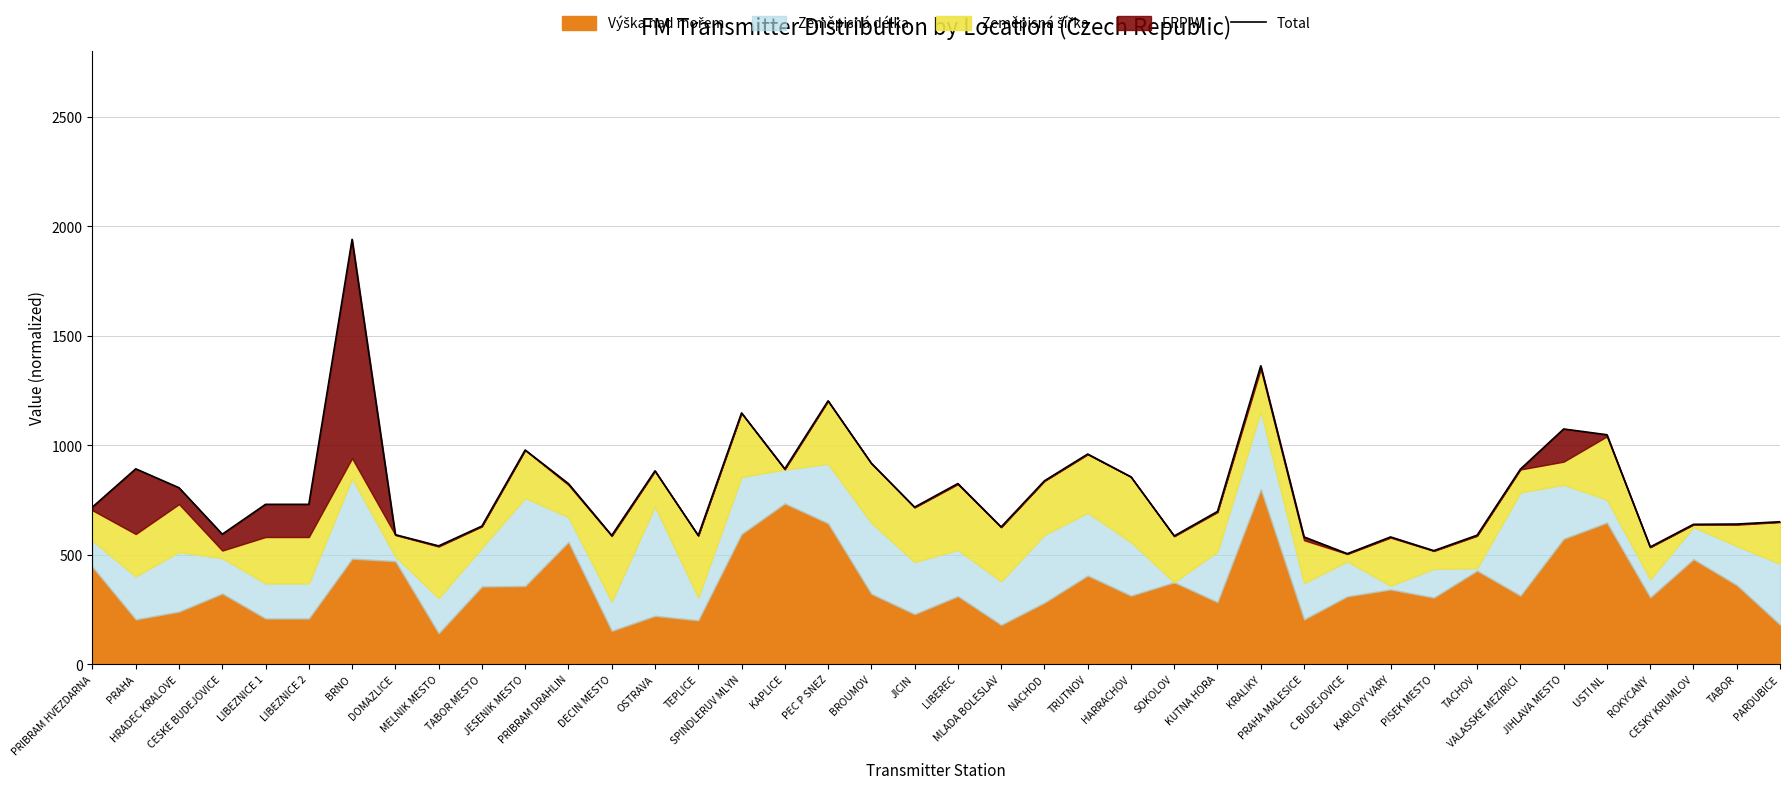

How many lines are shown in the chart?

1